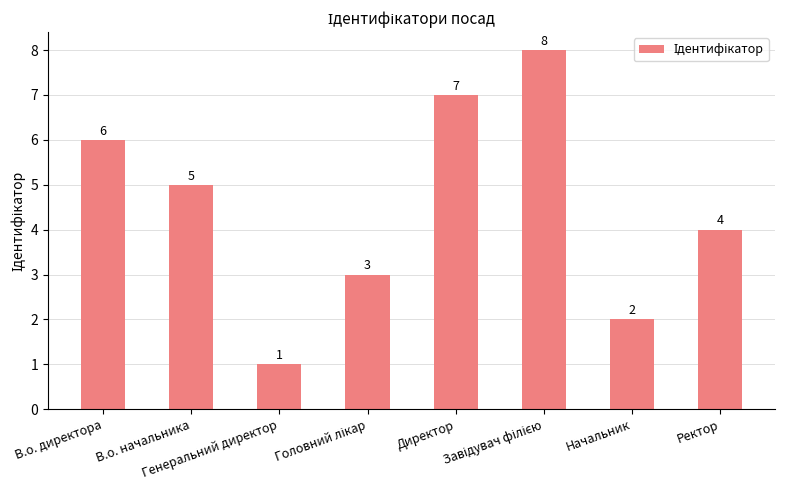

What is the difference between the values at Генеральний директор and В.о. начальника?

4